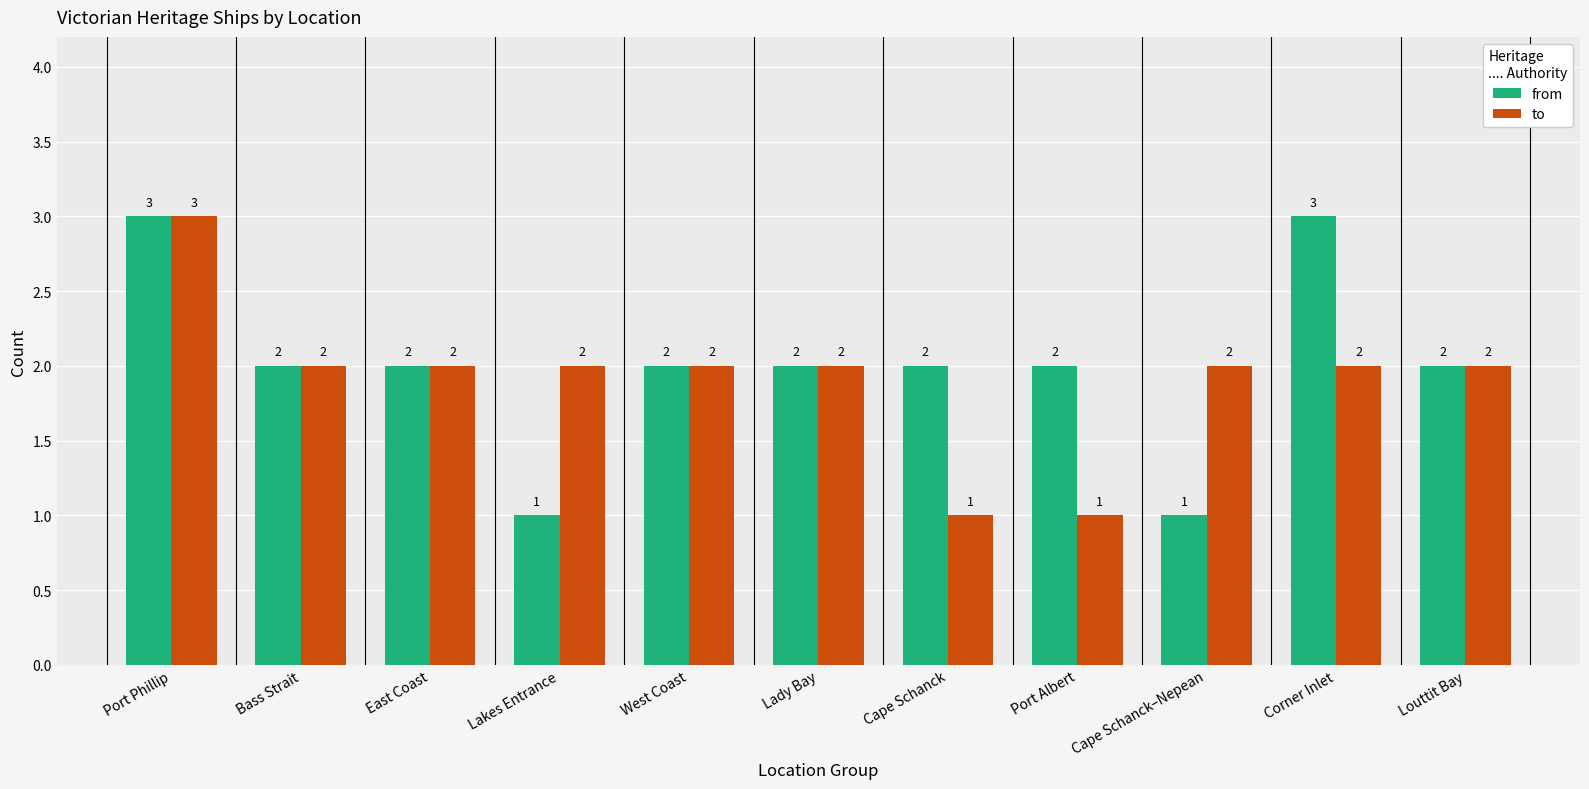

What are all the series names shown in the legend?

from, to